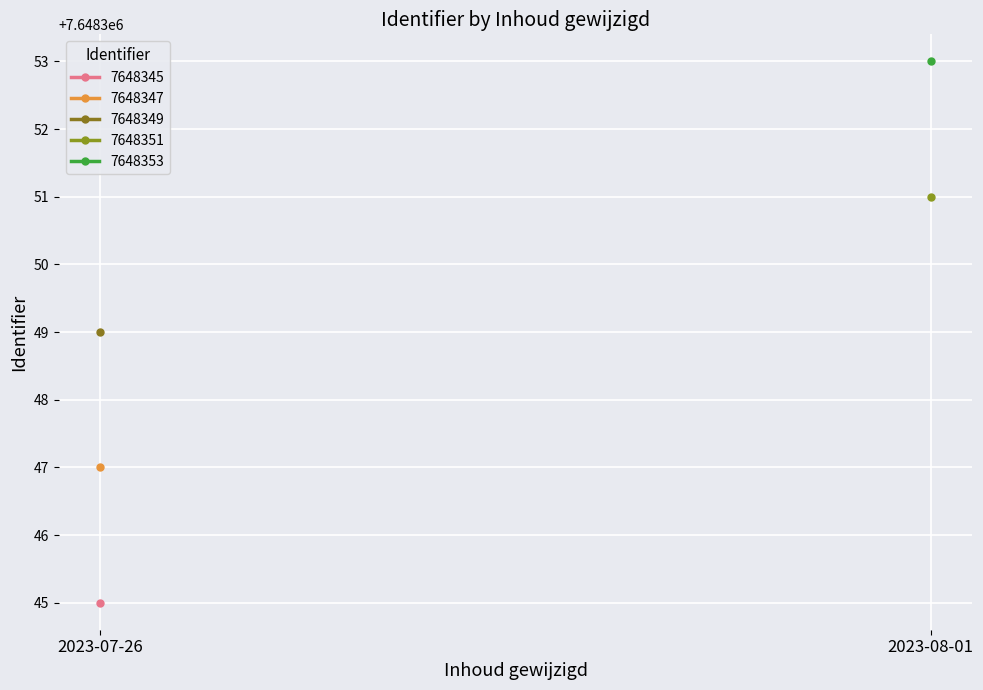

True or false: the data has more than 1 interior local peaks.

False